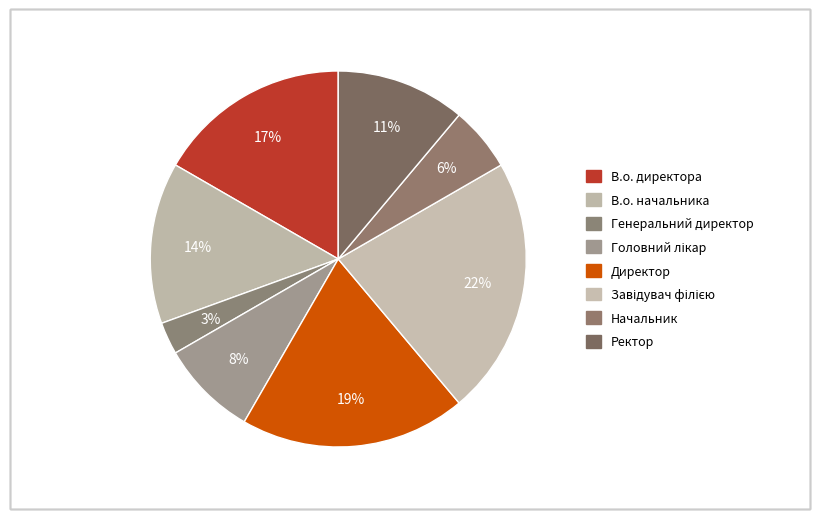

Count the number of slices in the pie.

8